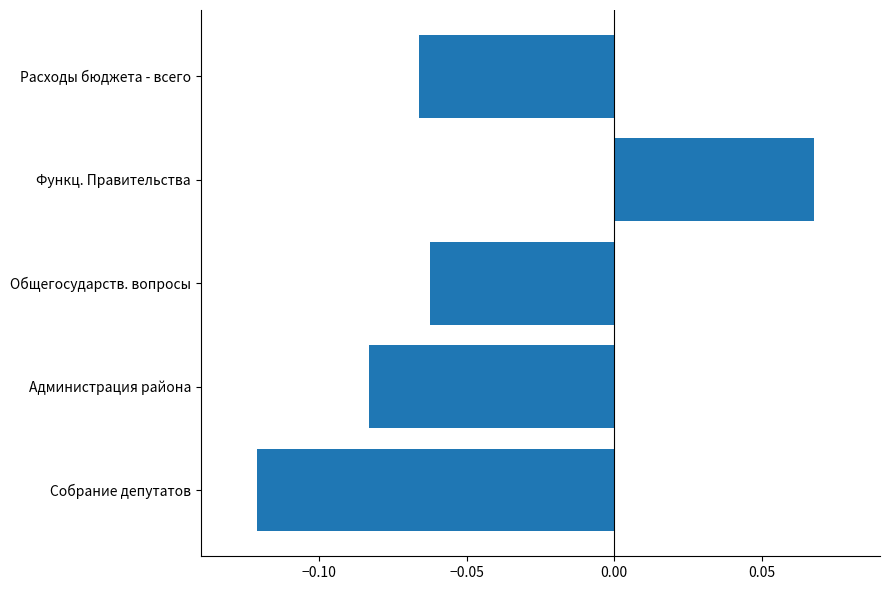

Which has a higher value, Собрание депутатов or Расходы бюджета - всего?

Расходы бюджета - всего